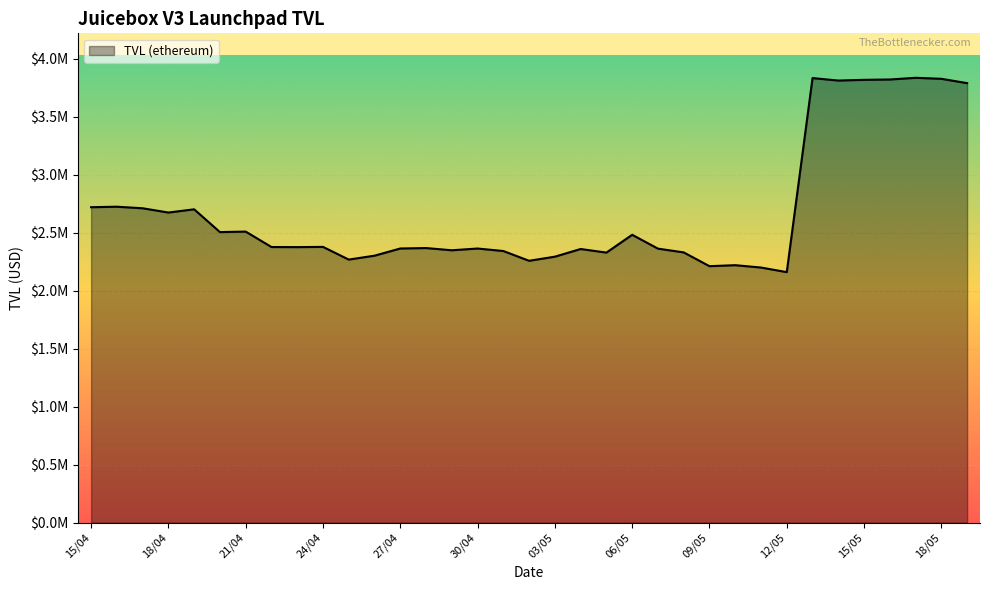

At which category does the chart reach its minimum across all series?

12/05